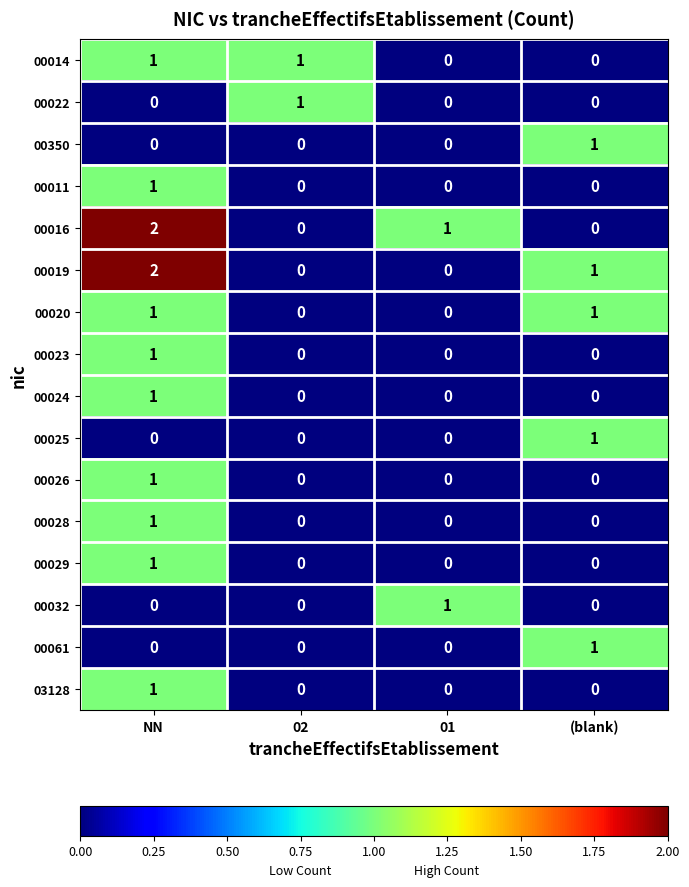

What is the total value across all series at (blank)?

5